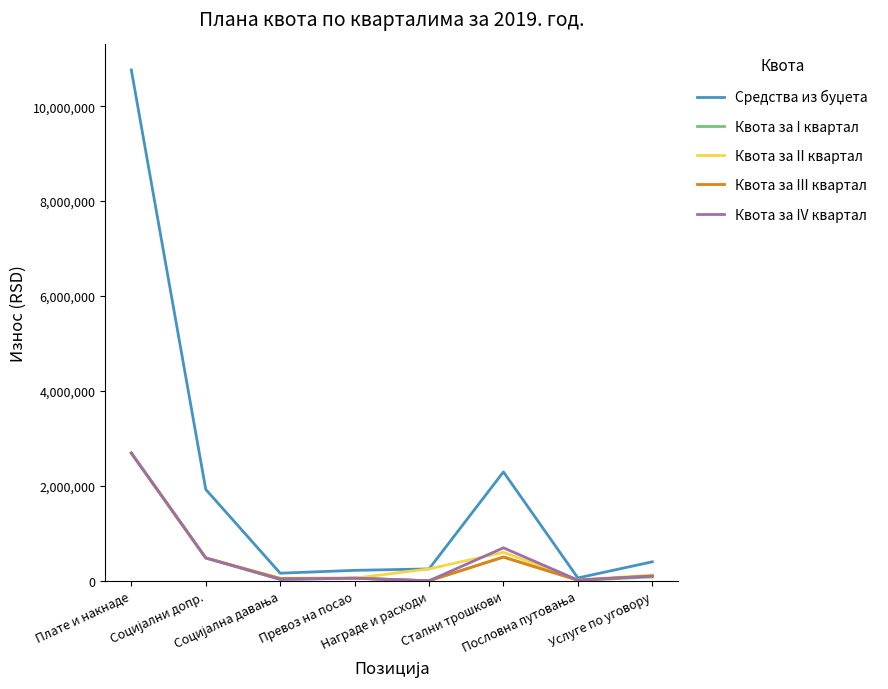

At which category is the sum across all series the highest?

Плате и накнаде